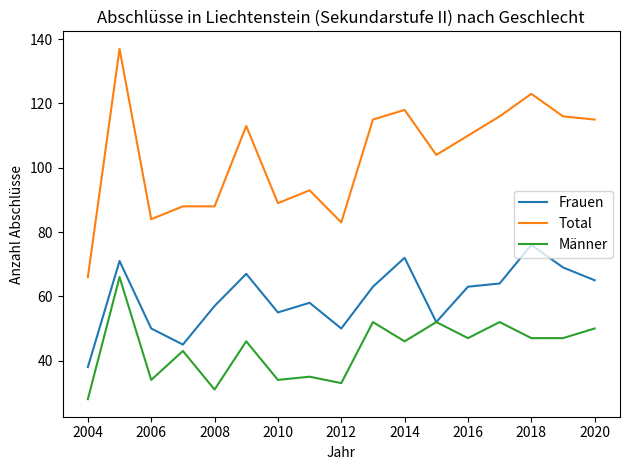

Rank the series by their average value, from lowest to highest.

Männer, Frauen, Total